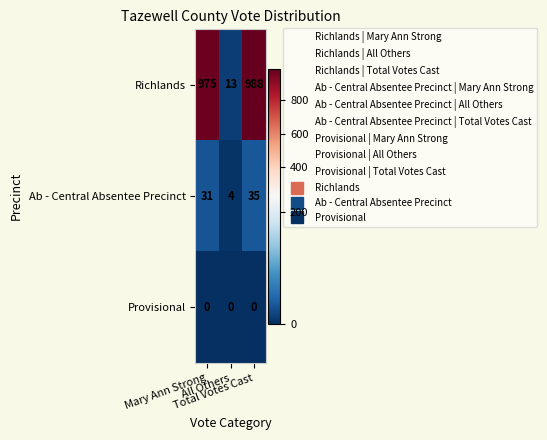

What is the difference between the maximum and minimum values in the Ab - Central Absentee Precinct series?

31